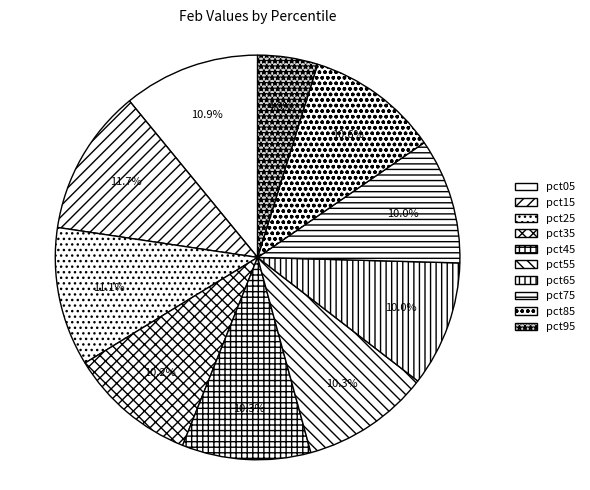

Rank the categories by value from highest to lowest.

pct15, pct25, pct05, pct85, pct55, pct45, pct35, pct75, pct65, pct95